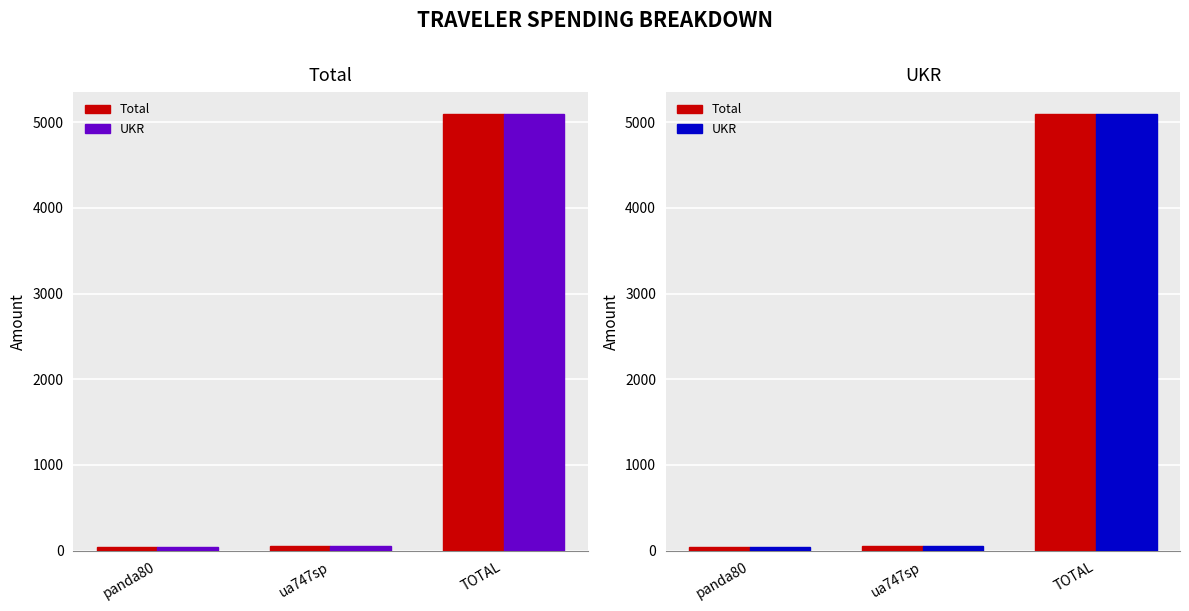

The value of Total at ua747sp is 96.8. True or false?

False